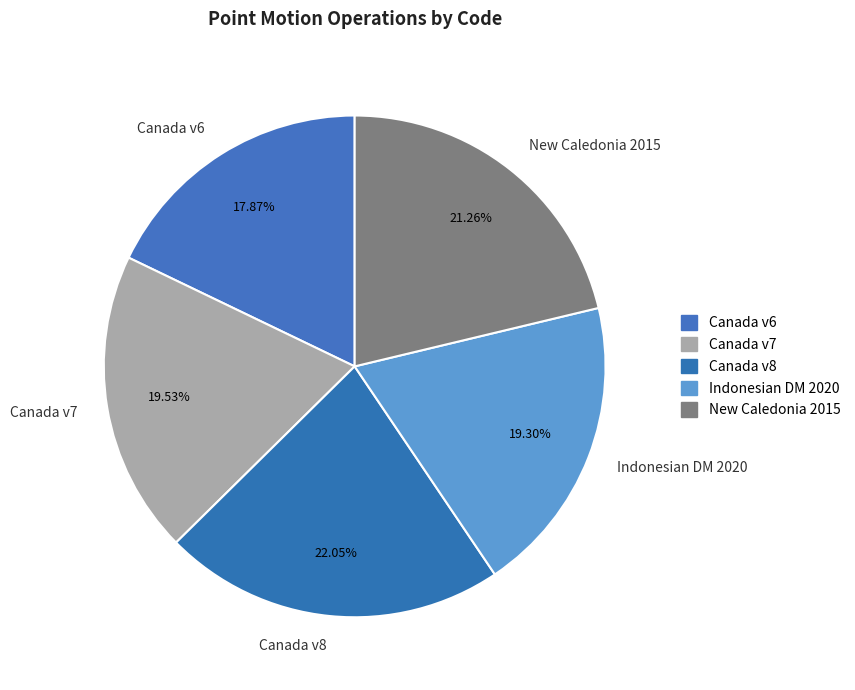

Does New Caledonia 2015 represent more than half of the total?

No